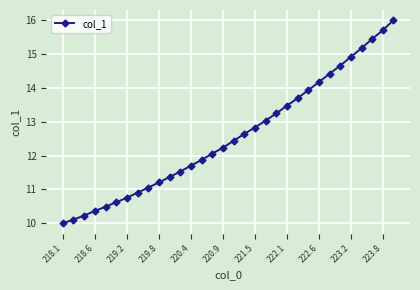

What is the sum of all values?

402.3